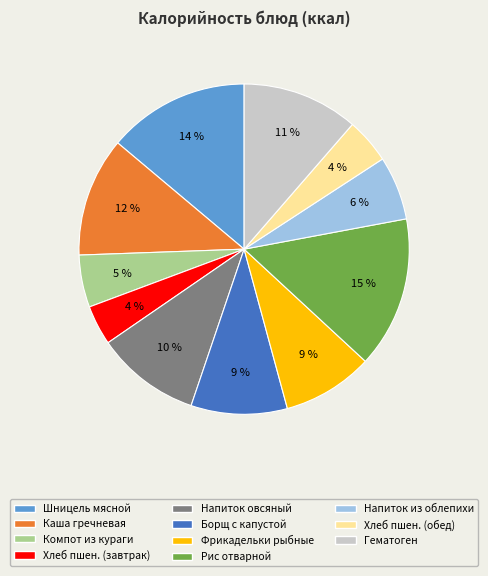

Which category has the biggest portion of the pie?

Рис отварной